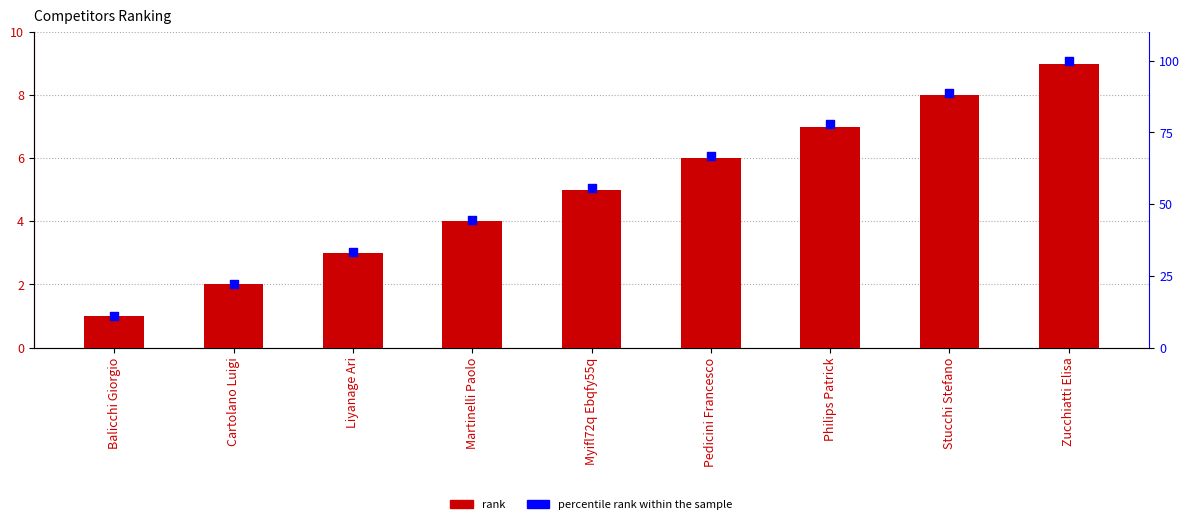

Is the value of percentile rank within the sample at Balicchi Giorgio greater than the value of # at Pedicini Francesco?

Yes